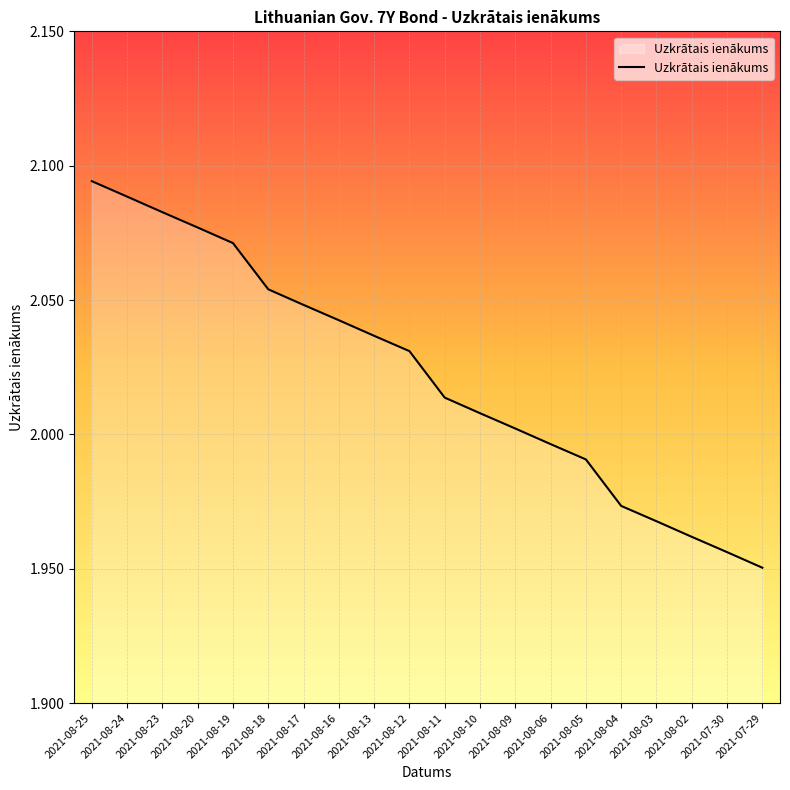

How many lines are shown in the chart?

1